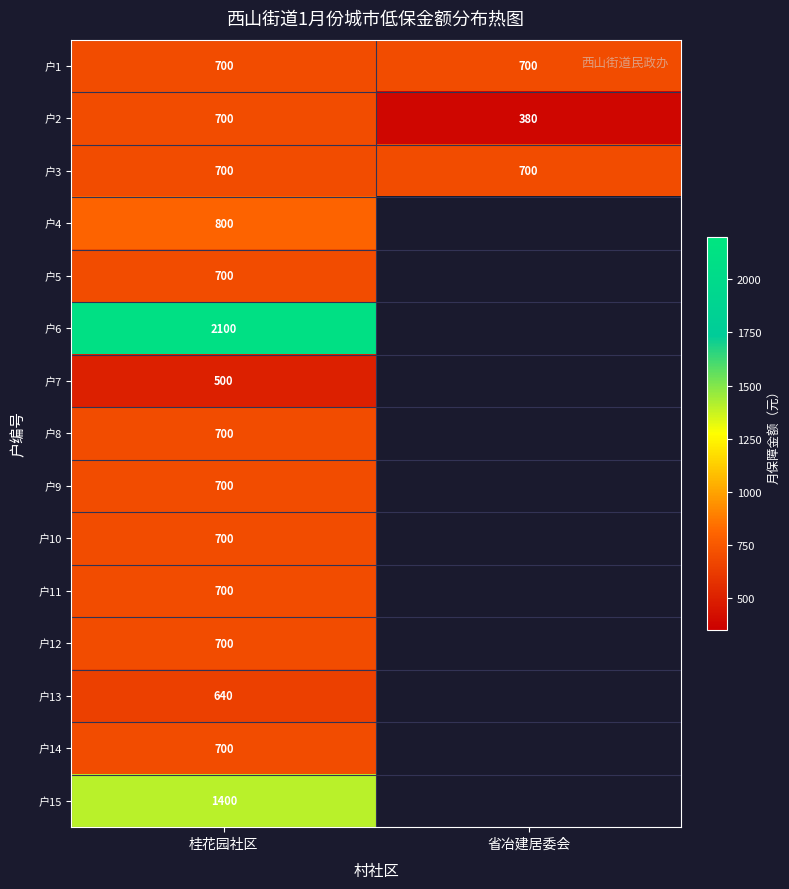

What is the sum of all 户3 values?

1400